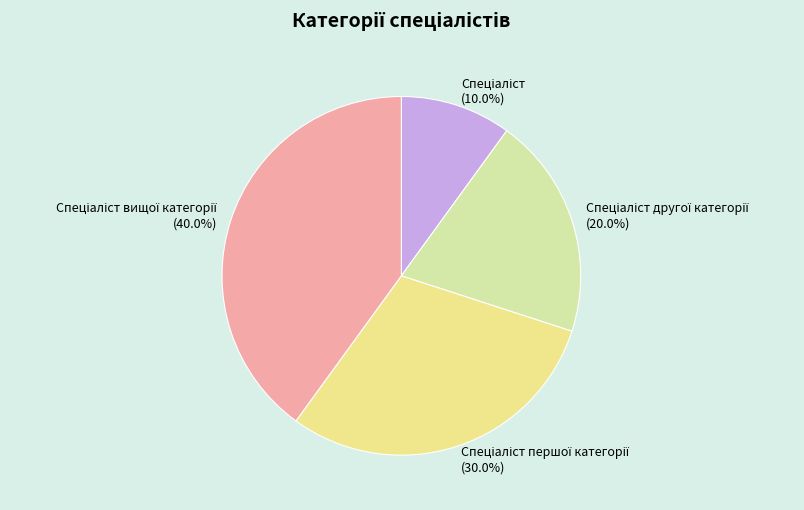

Is there a majority slice in this chart?

No